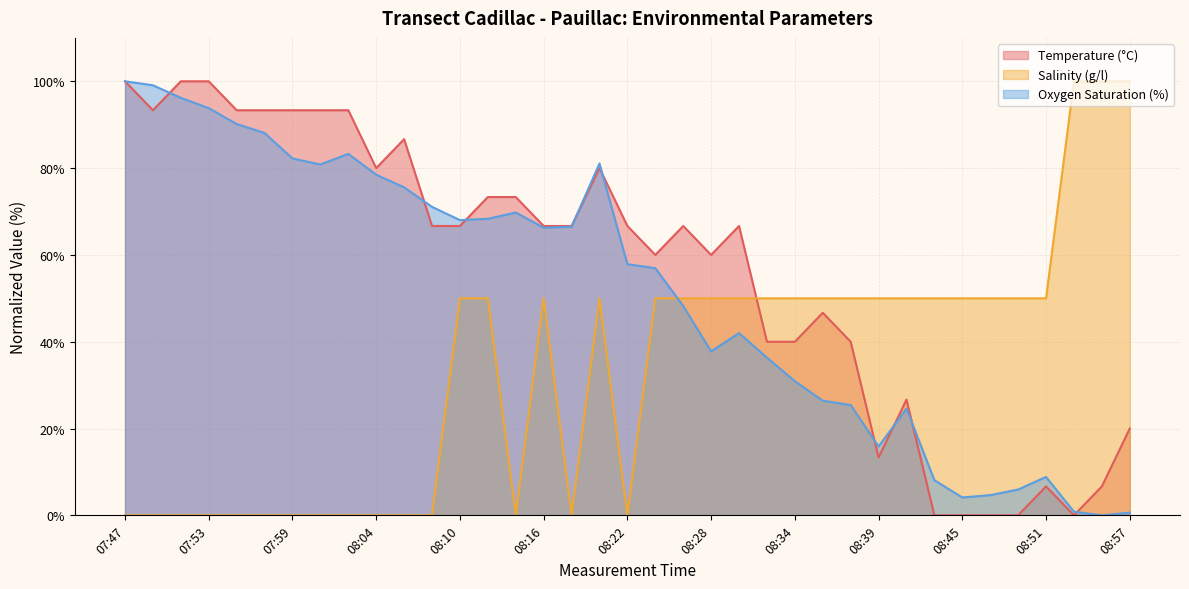

The Temperature (°C) series shows 0.0 at 08:45. True or false?

True